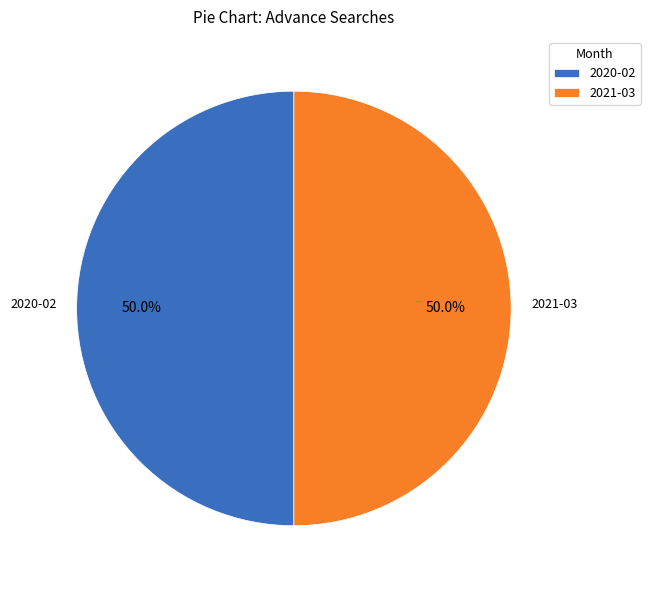

Approximately how many times larger is the value at 2021-03 compared to 2020-02?

1.0